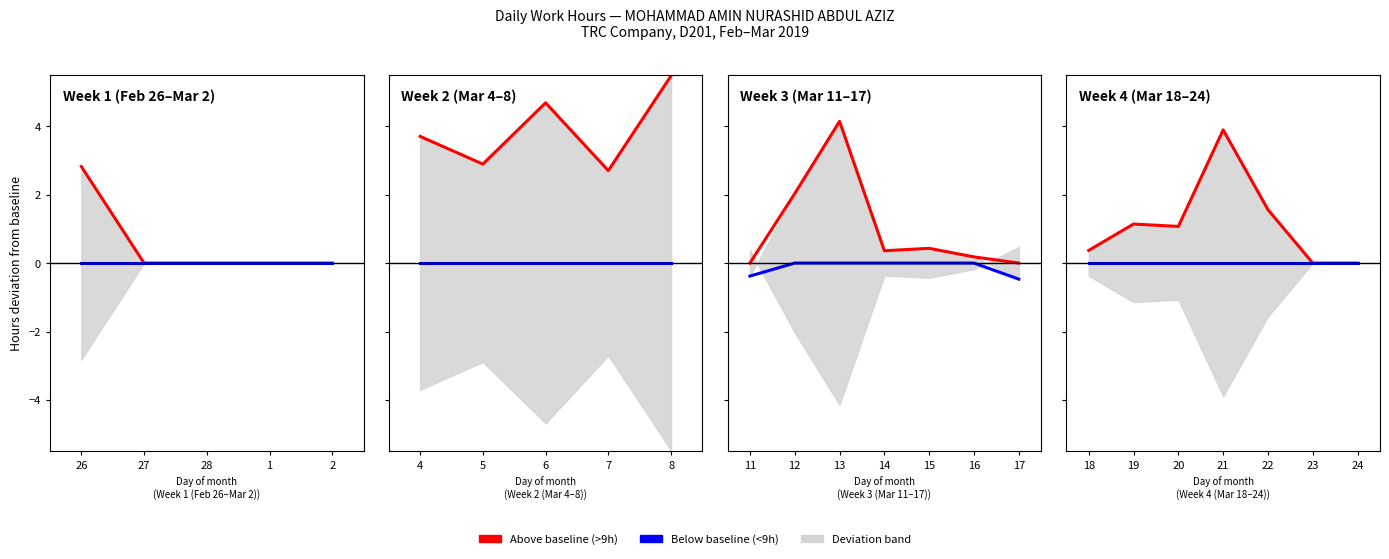

Between 22 and 21, which is larger?

21